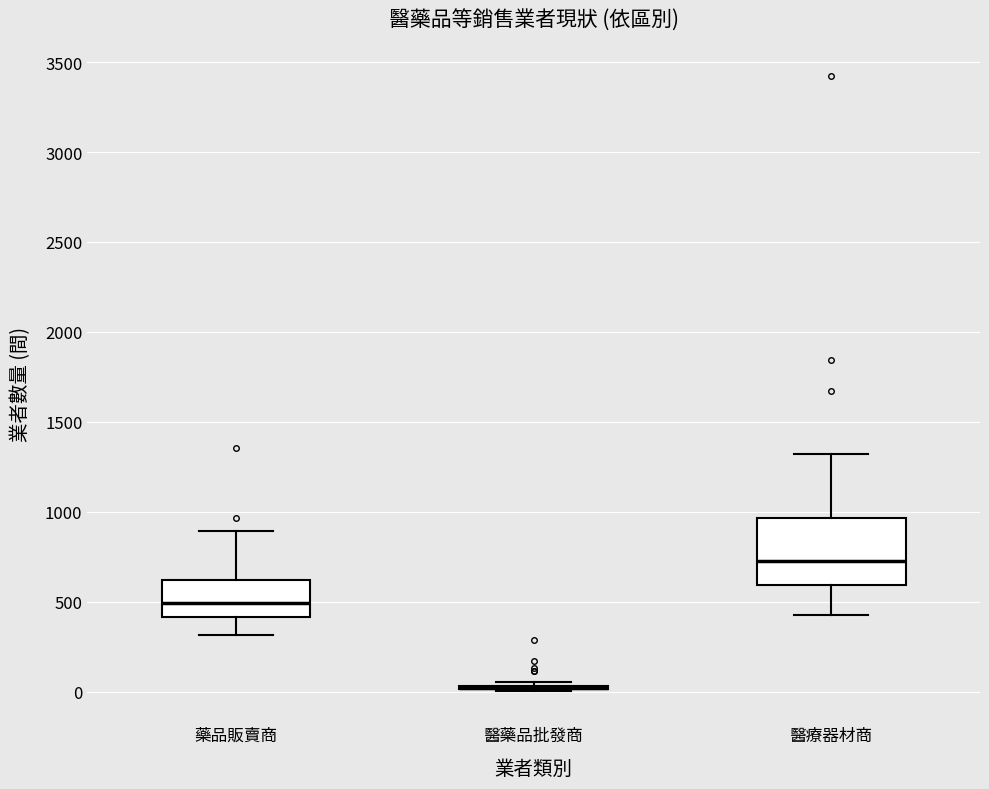

Comparing the boxes themselves (not the whiskers), which one is the tallest?

醫療器材商